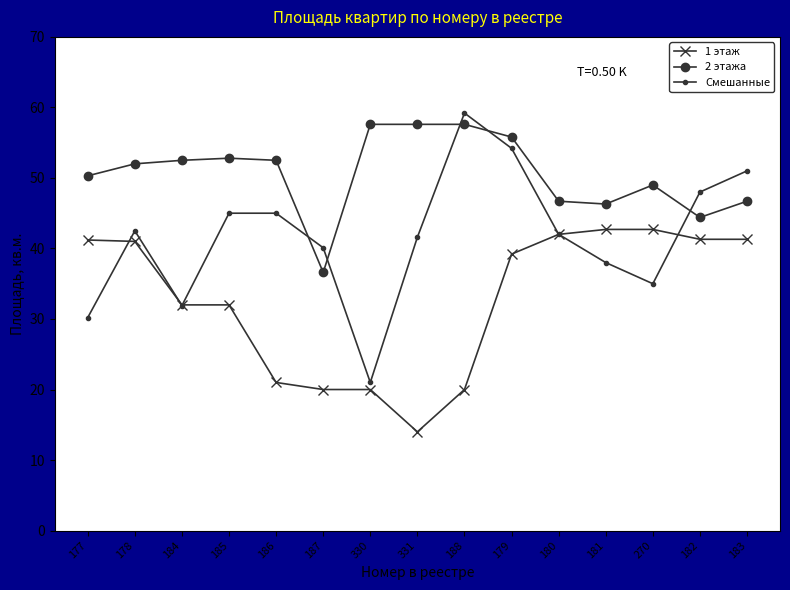

Rank the series by their average value, from lowest to highest.

1 этаж, Смешанные, 2 этажа